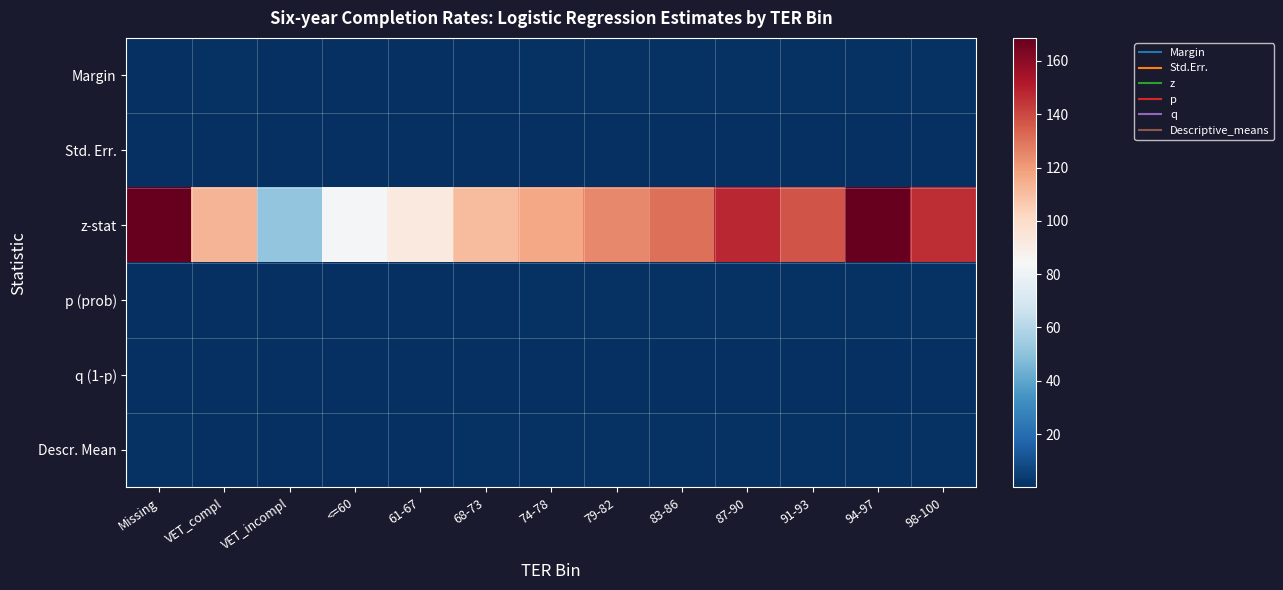

Which series has the widest spread of values?

z-stat